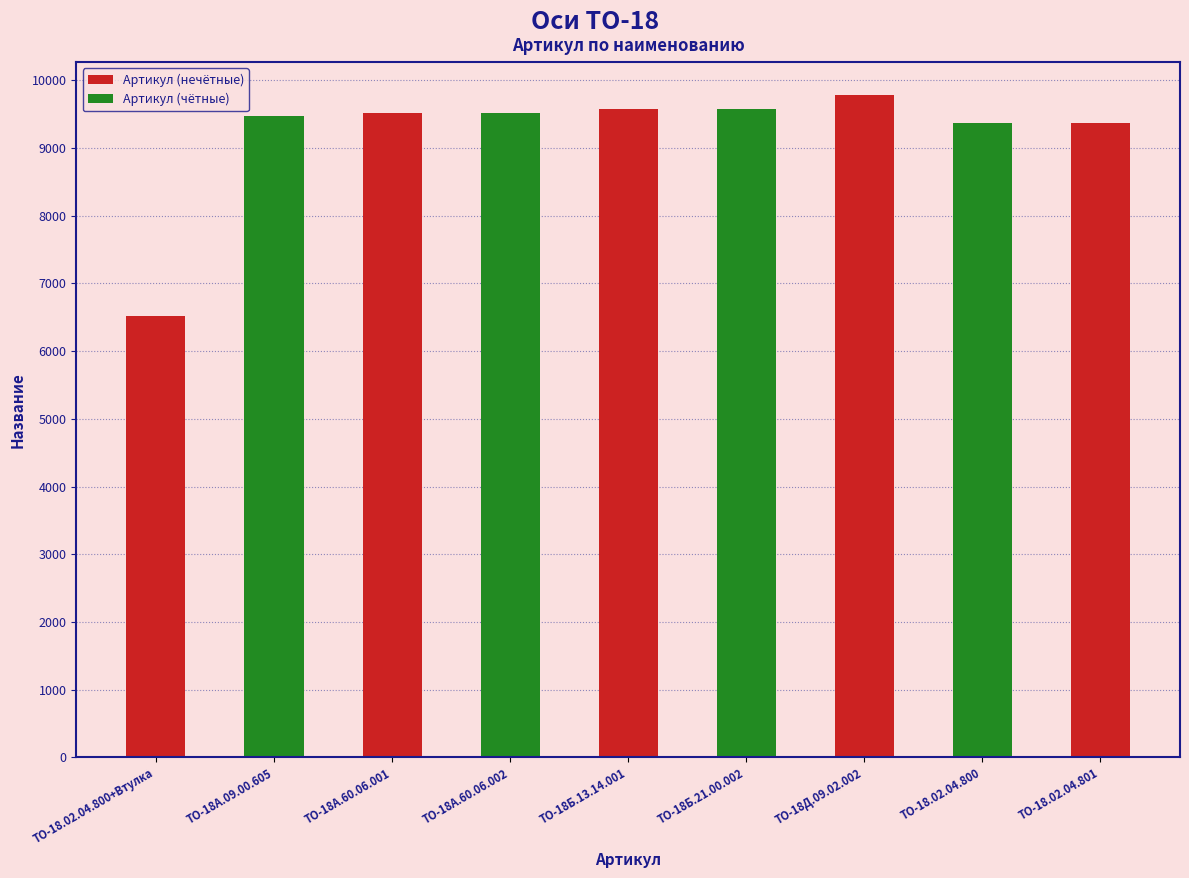

How many bars are there in total?

9